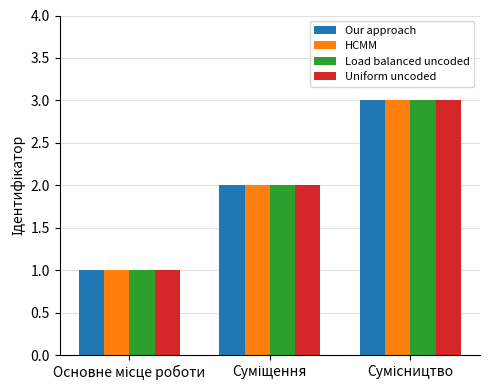

What is the sum of all Our approach values?

6